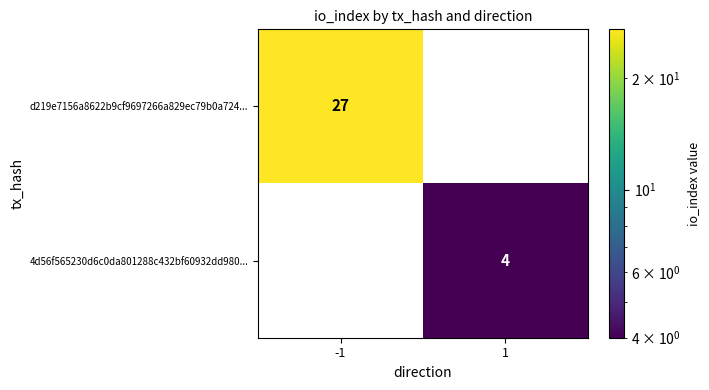

Which series has the largest total across all categories?

d219e7156a8622b9cf9697266a829ec79b0a724...